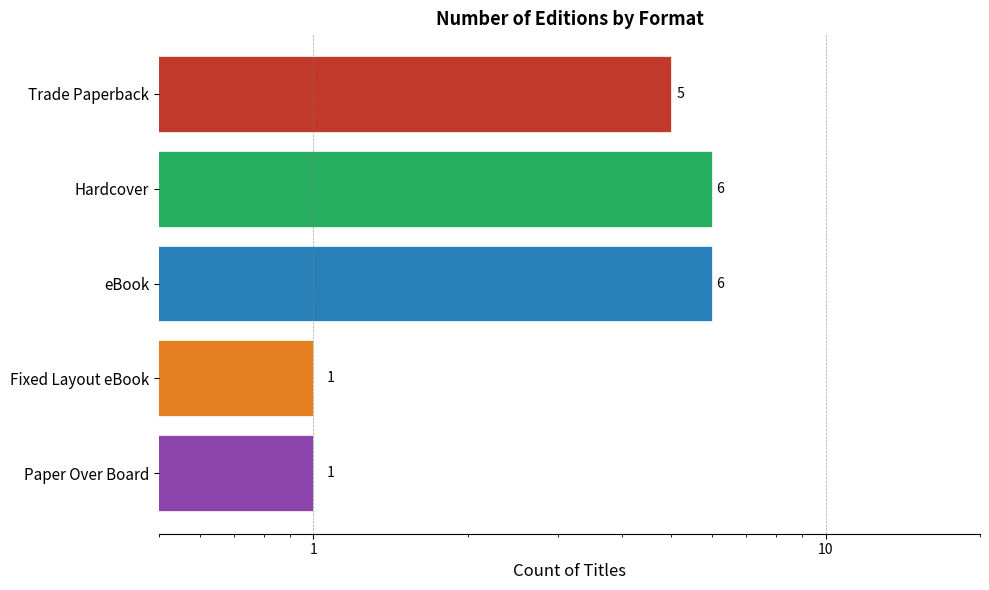

How many values are below 5?

2